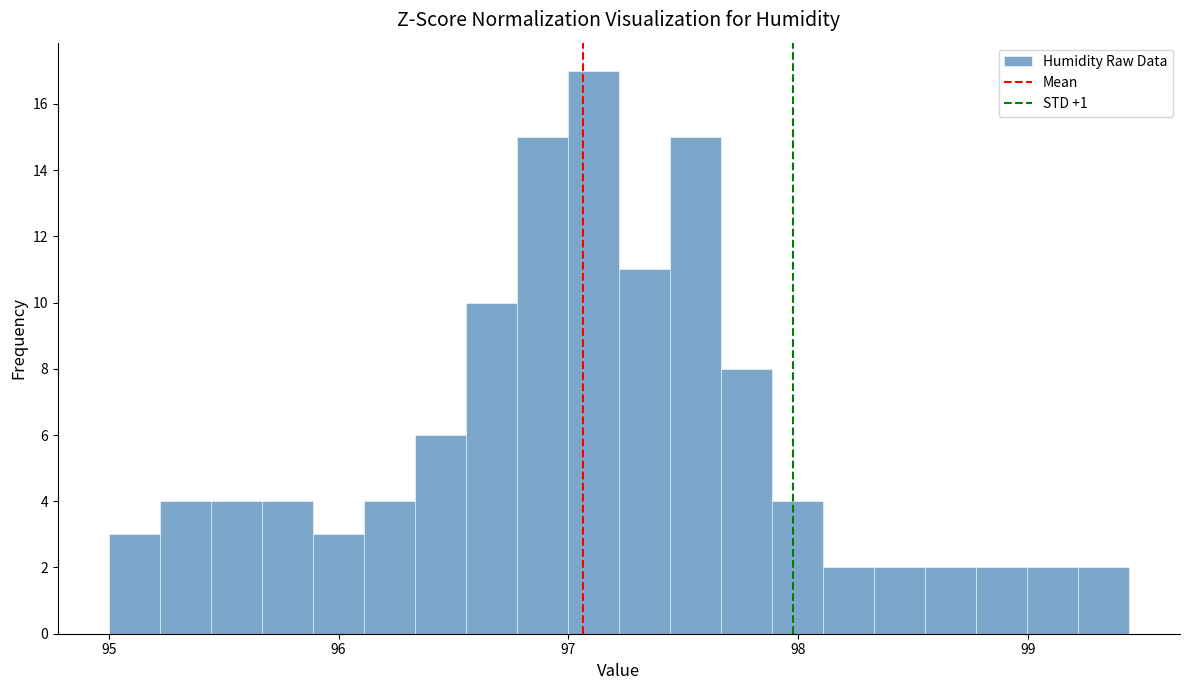

Around what value on the x-axis is the tallest bar? Give the approximate position of its centre, as read against the axis.

97.1